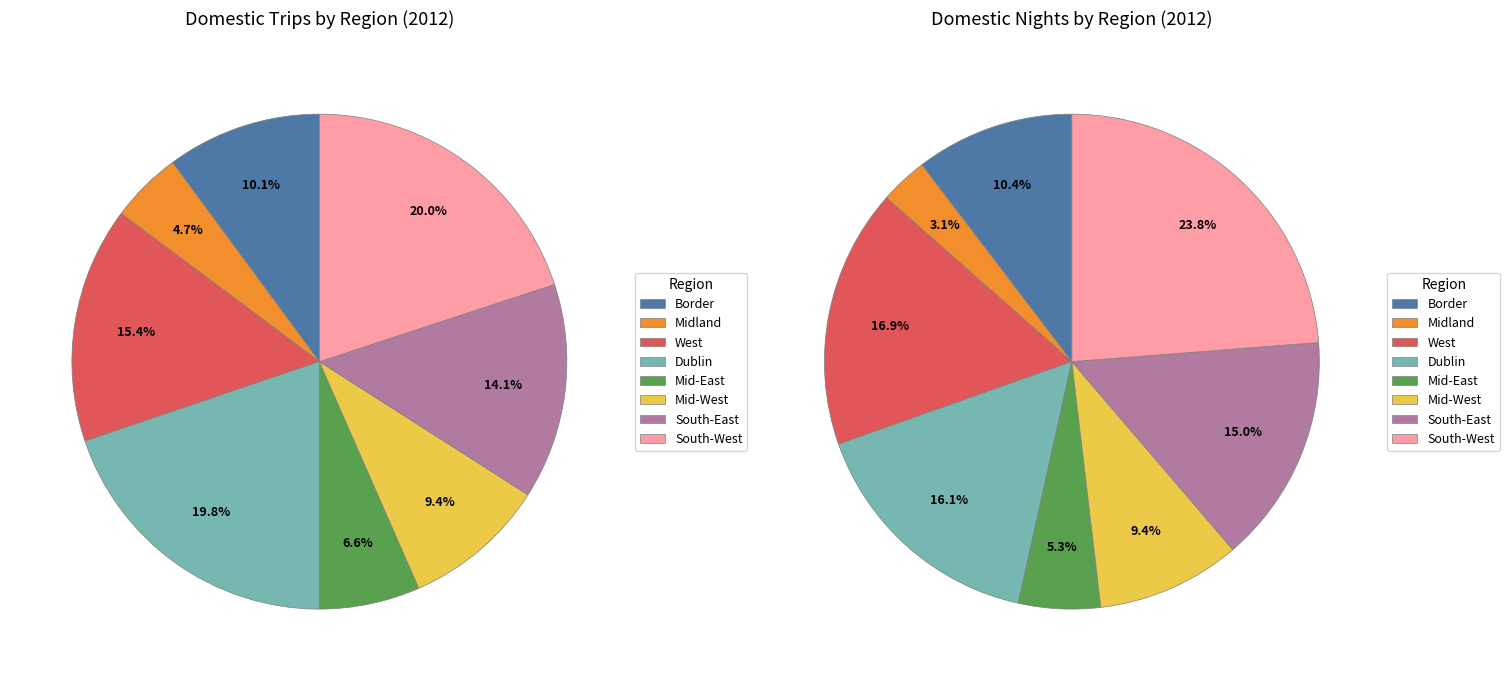

Is there a majority slice in this chart?

No